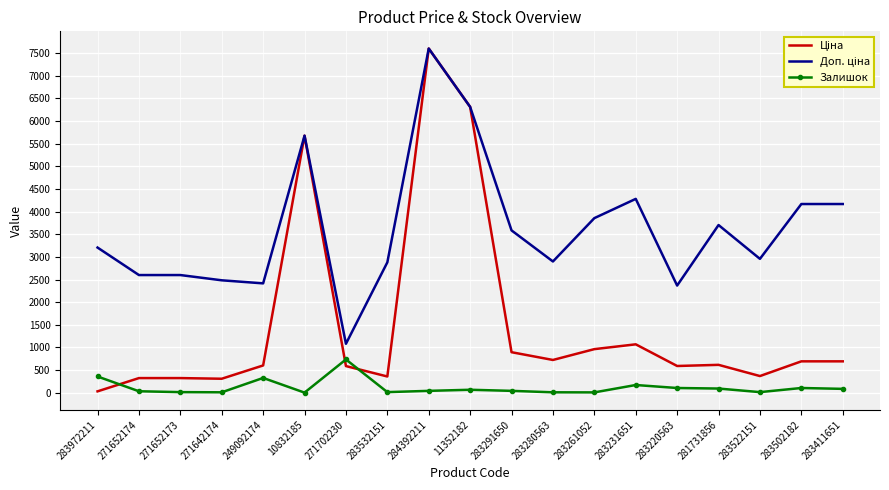

True or false: Залишок has more than 1 interior local peaks.

True